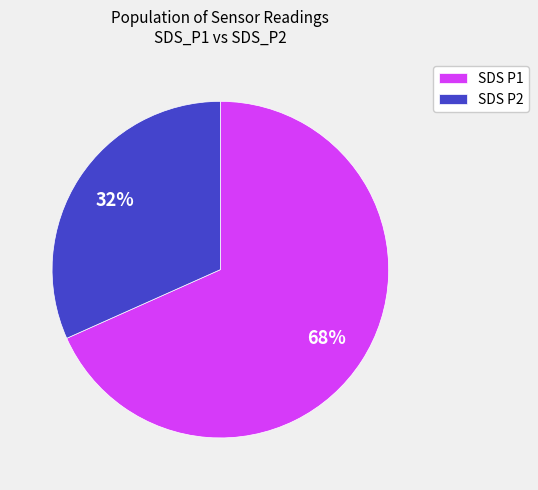

Is there a majority slice in this chart?

Yes